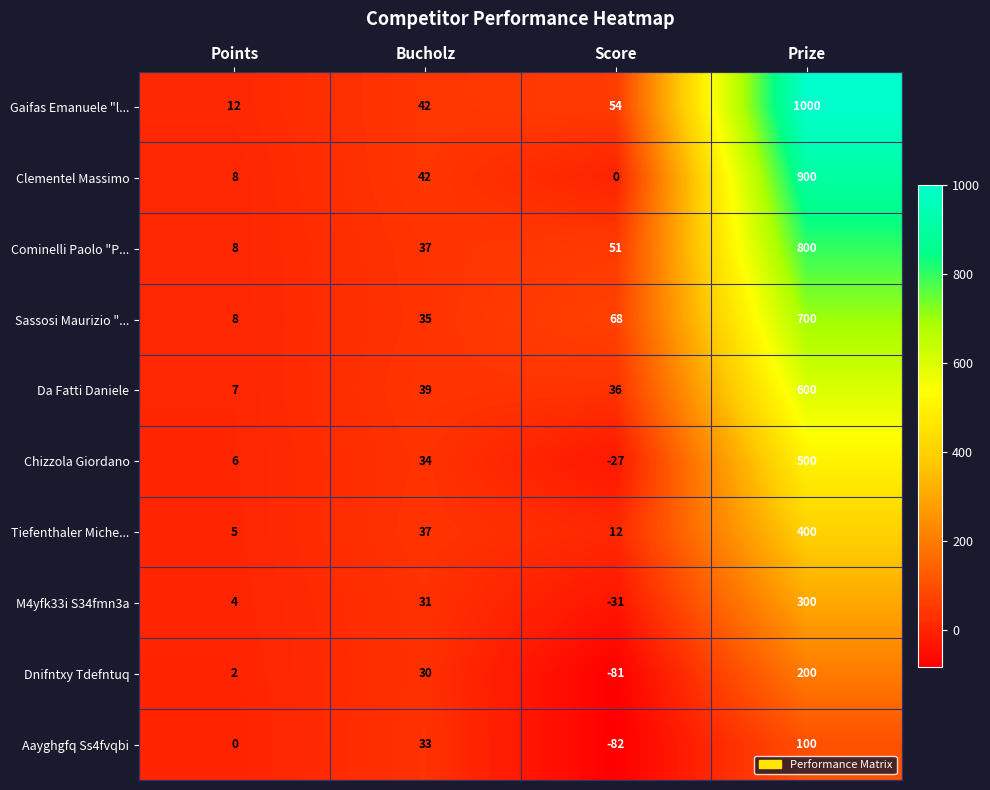

What is the average value of the Aayghgfq Ss4fvqbi series?

13